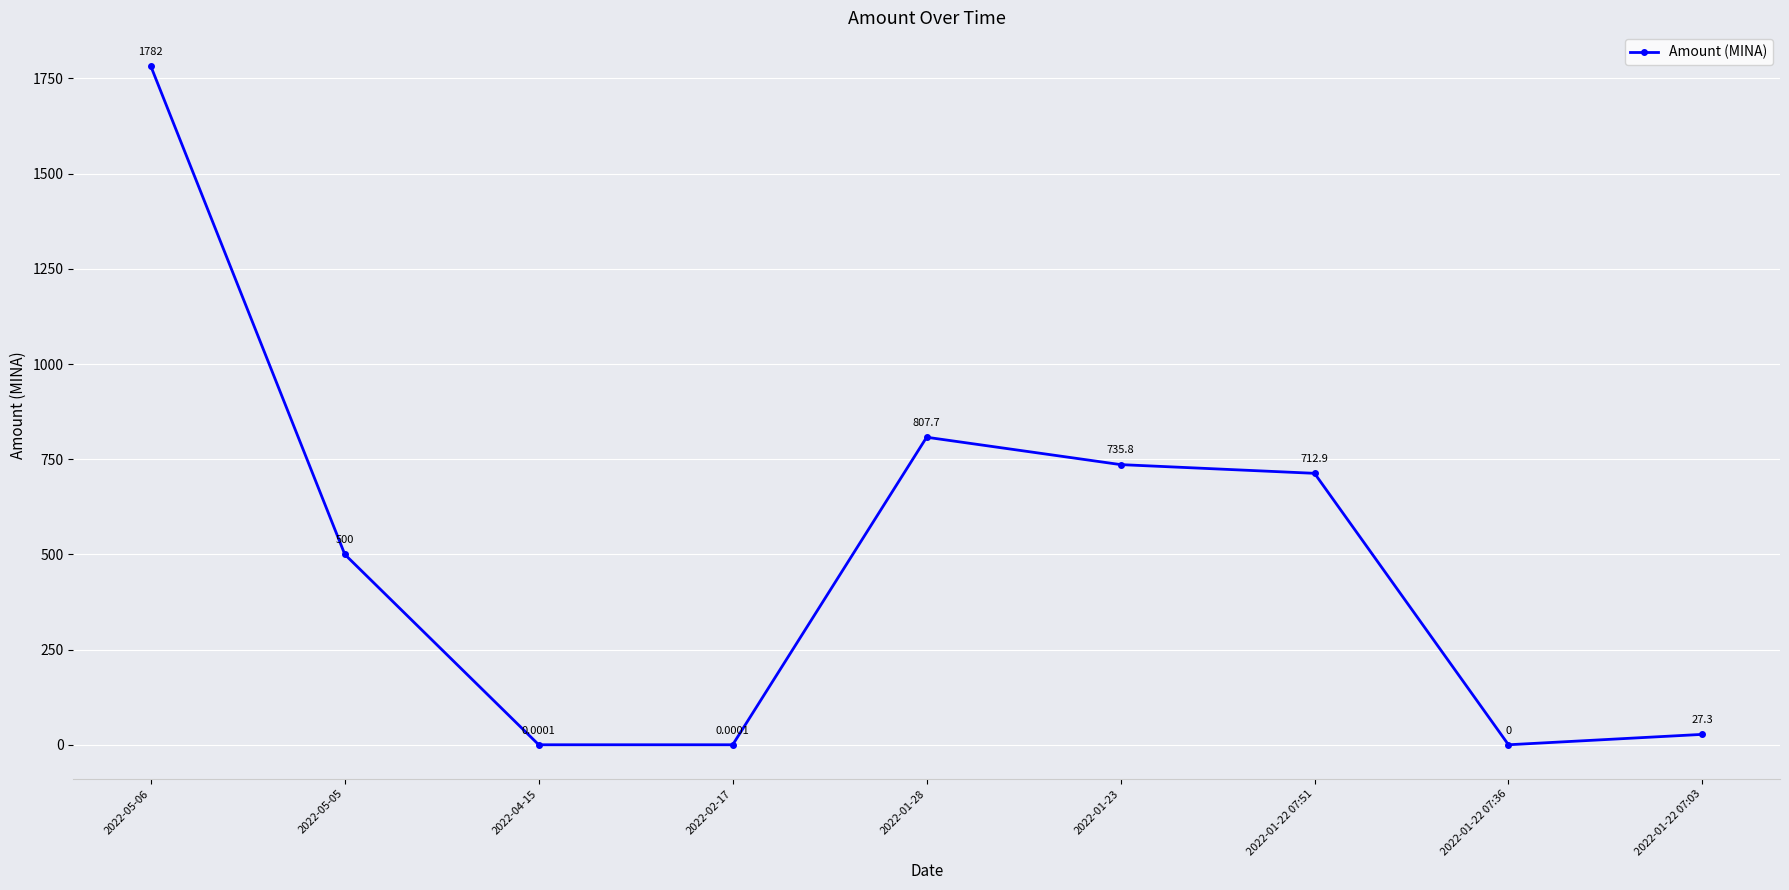

At which label is the value closest to 891?

2022-01-28